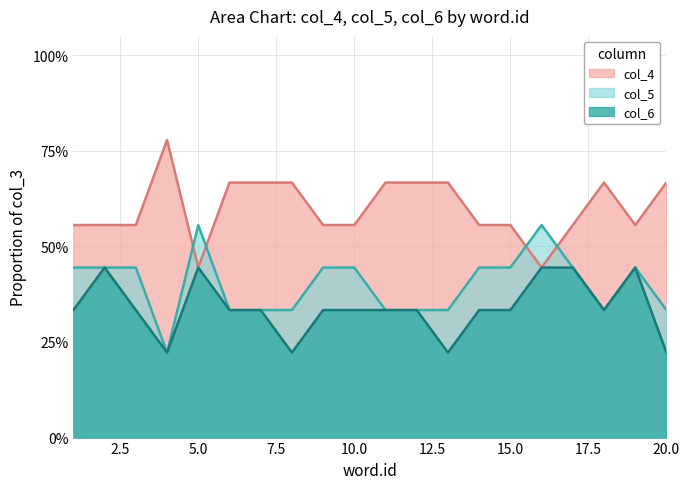

Reading left to right, extract all data points from this chart.

col_4: 1=55.6	2=55.6	3=55.6	4=77.8	5=44.4	6=66.7	7=66.7	8=66.7	9=55.6	10=55.6	11=66.7	12=66.7	13=66.7	14=55.6	15=55.6	16=44.4	17=55.6	18=66.7	19=55.6	20=66.7
col_5: 1=44.4	2=44.4	3=44.4	4=22.2	5=55.6	6=33.3	7=33.3	8=33.3	9=44.4	10=44.4	11=33.3	12=33.3	13=33.3	14=44.4	15=44.4	16=55.6	17=44.4	18=33.3	19=44.4	20=33.3
col_6: 1=33.3	2=44.4	3=33.3	4=22.2	5=44.4	6=33.3	7=33.3	8=22.2	9=33.3	10=33.3	11=33.3	12=33.3	13=22.2	14=33.3	15=33.3	16=44.4	17=44.4	18=33.3	19=44.4	20=22.2